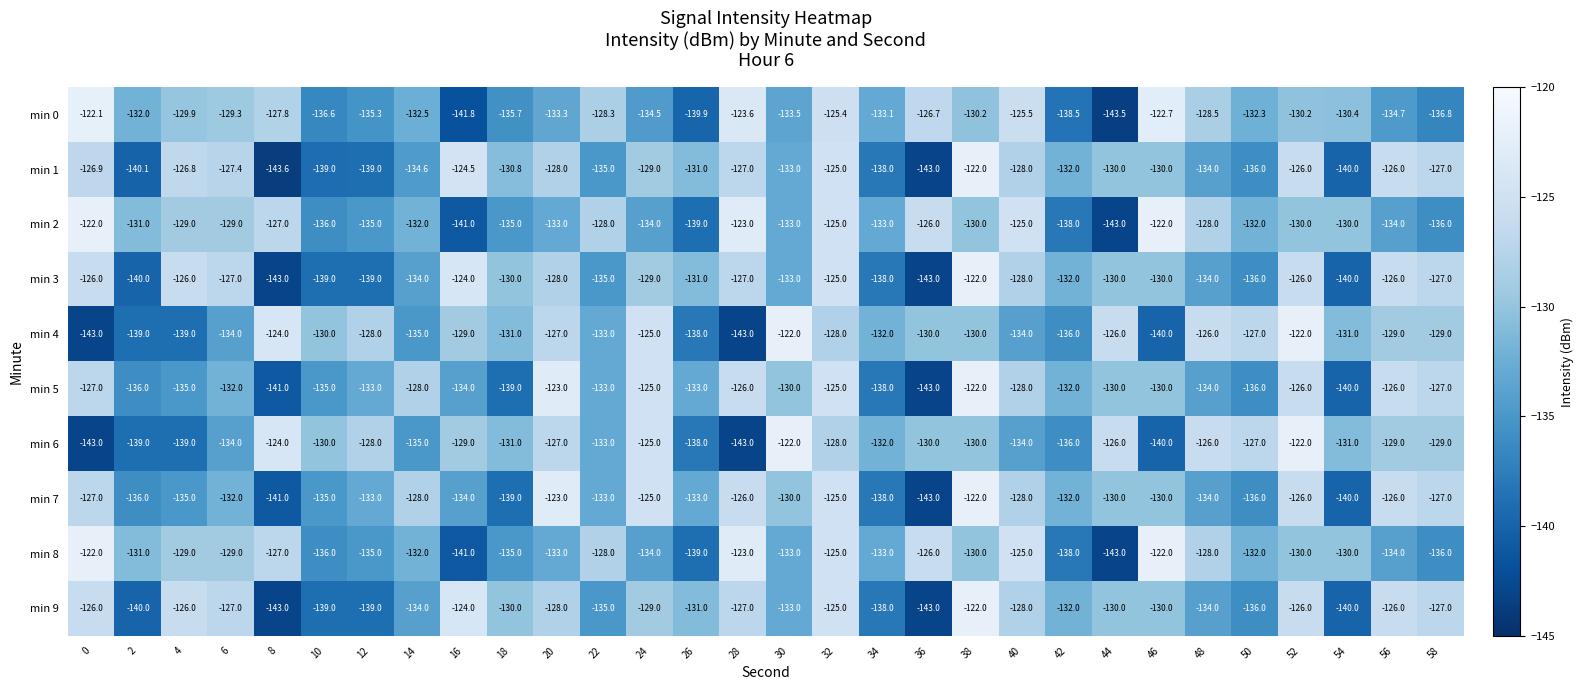

What is the smallest value displayed?

-143.6